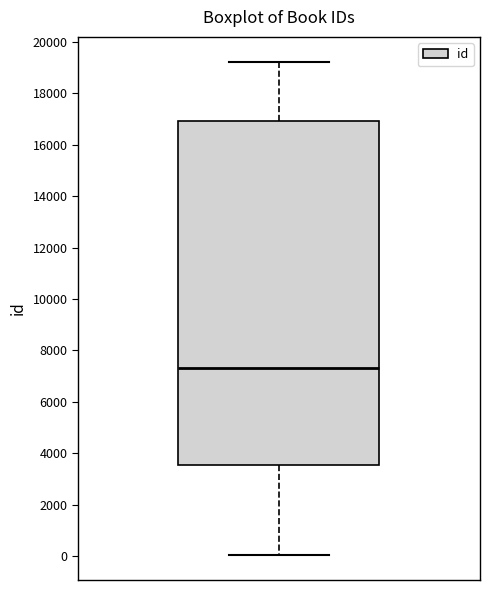

Where does the upper whisker of the box end on the y-axis? The values are not printed on the chart, so give them approximately, as read against the axis.

19200